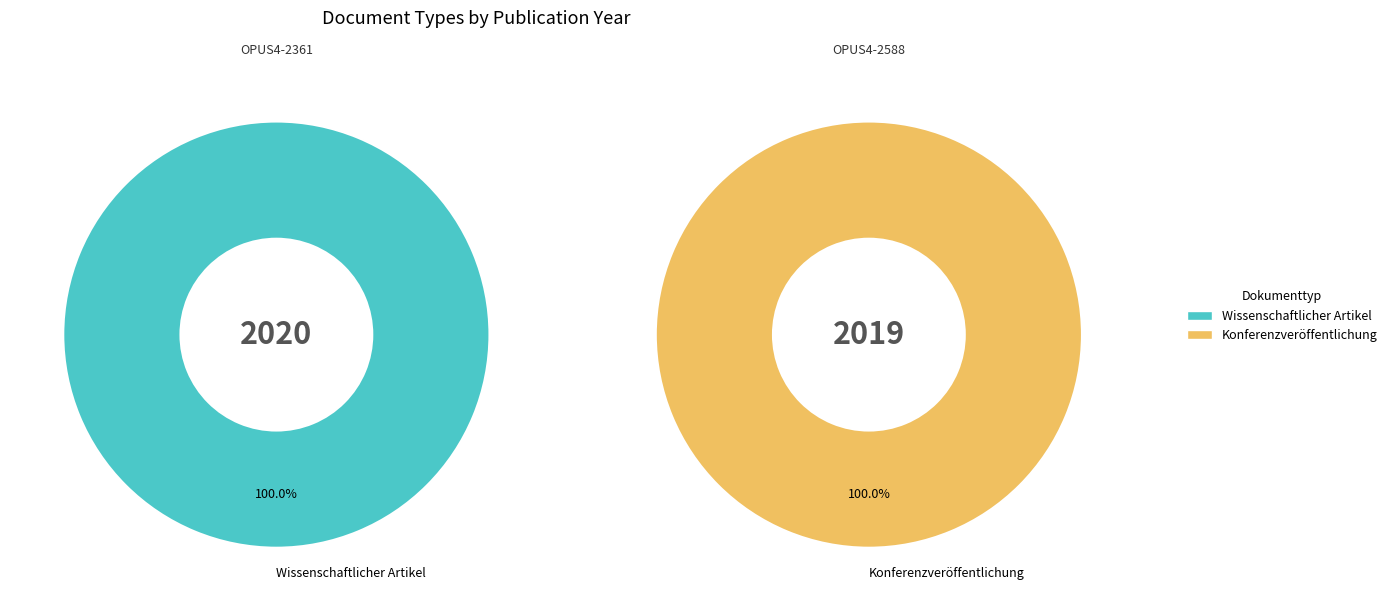

Combined, what portion of the pie is OPUS4-2588 and OPUS4-2361?

100.0%